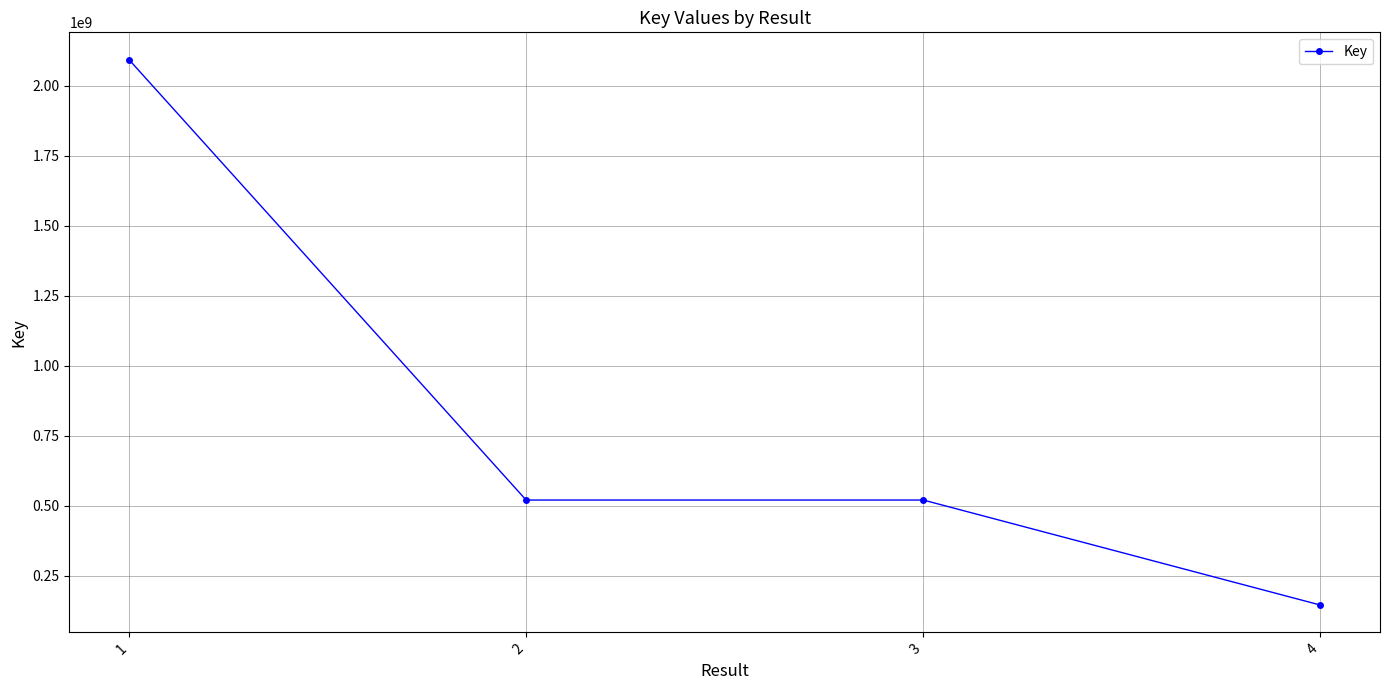

Approximately how many times larger is the value at 4 compared to 2?

0.3